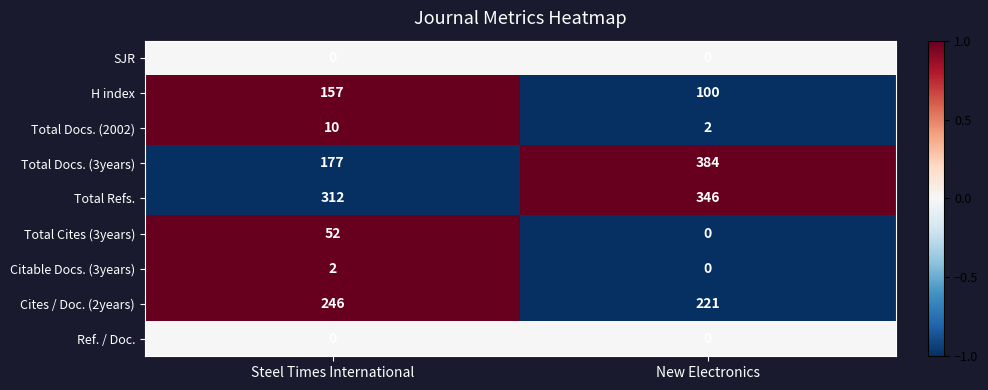

What is the maximum value shown in the chart?

384